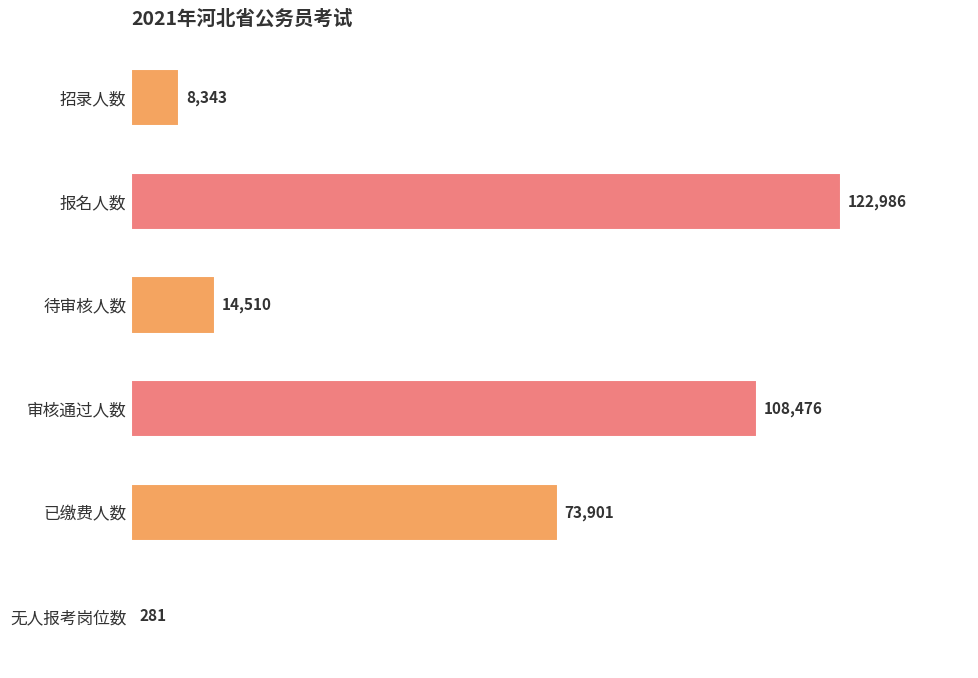

The value at 报名人数 is 48095. True or false?

False